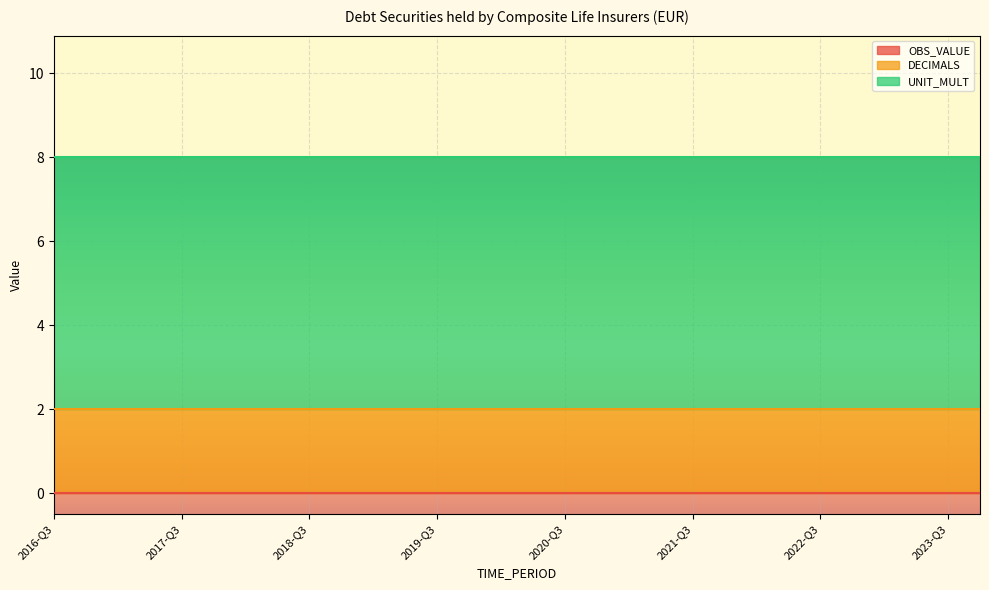

How many lines are shown in the chart?

3